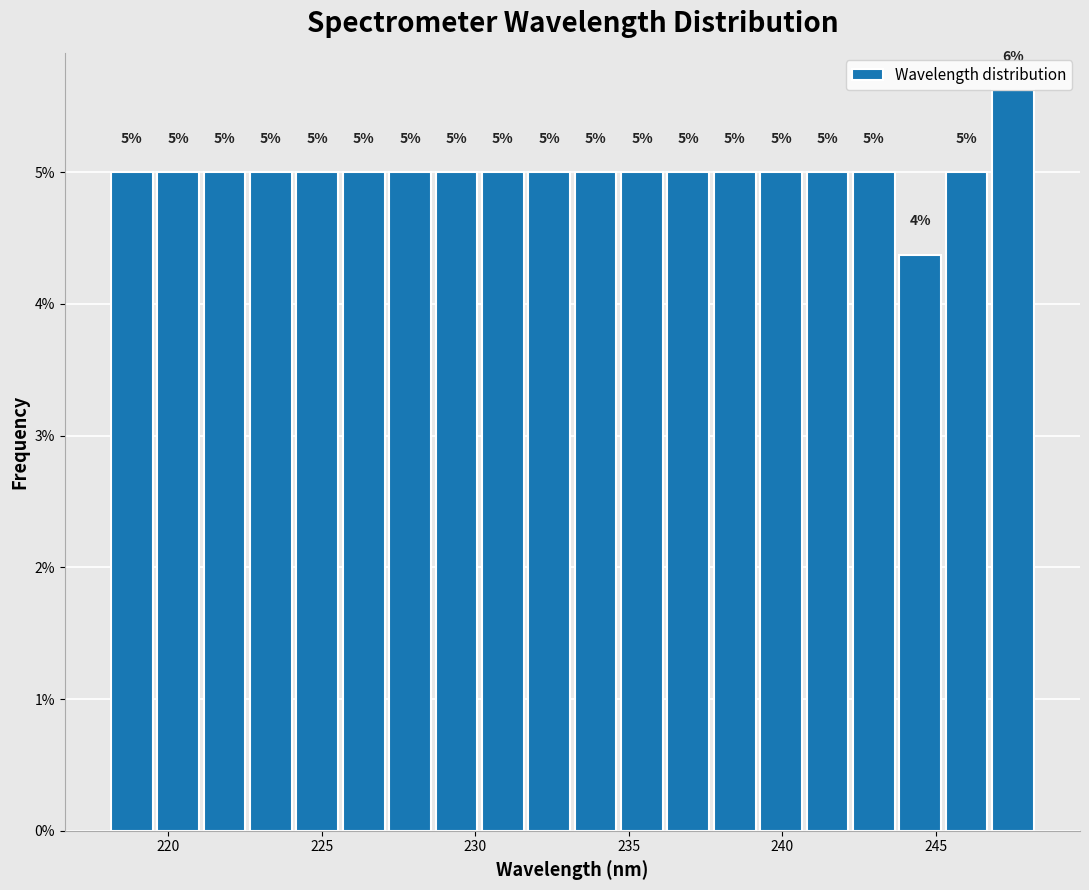

Around what value on the x-axis is the tallest bar? Give the approximate position of its centre, as read against the axis.

247.5